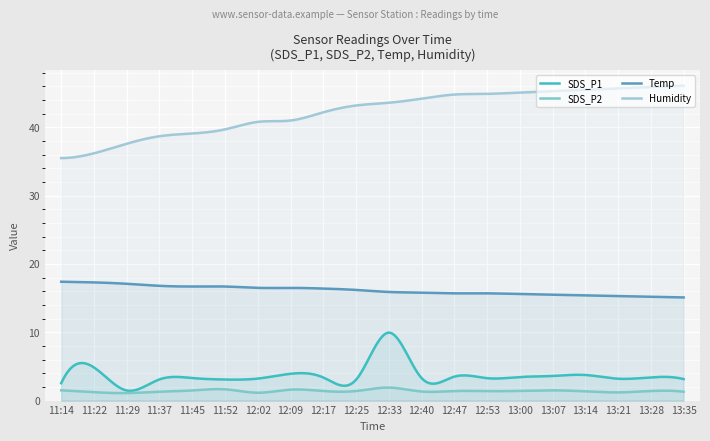

What is the maximum value for SDS_P1?

9.9